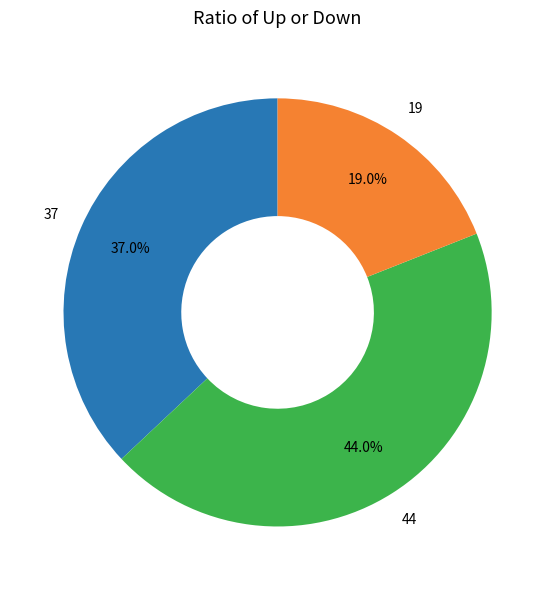

Is there a majority slice in this chart?

No